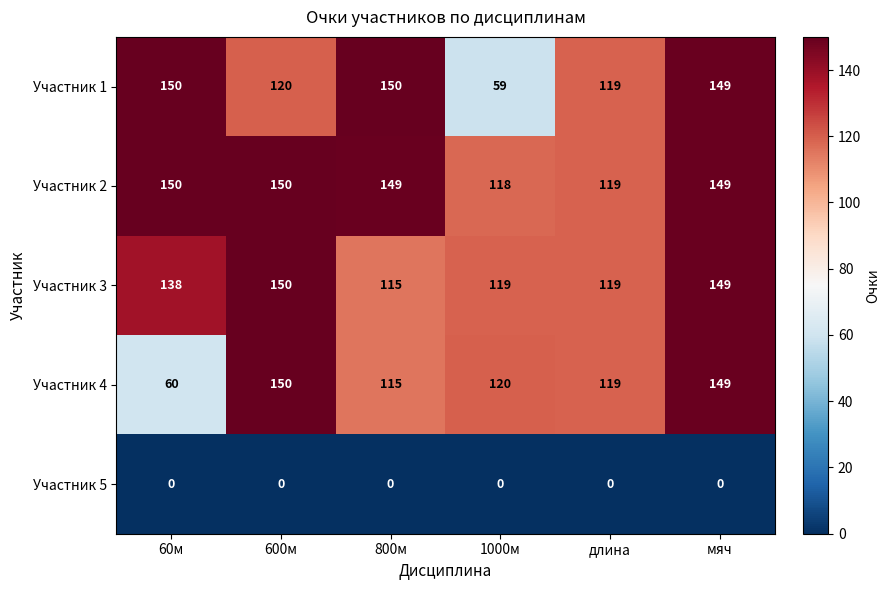

At which category is the sum across all series the highest?

мяч